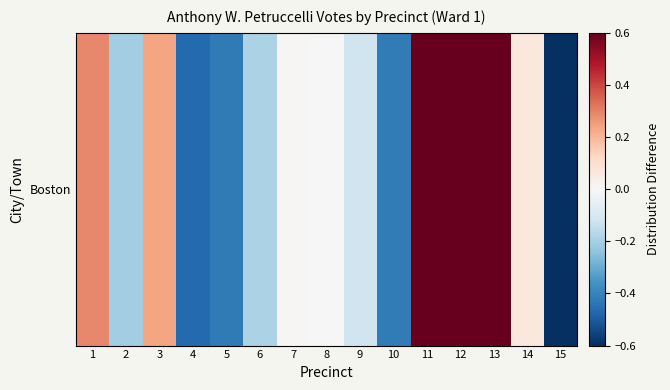

What is the difference between the maximum and minimum values?

1.9